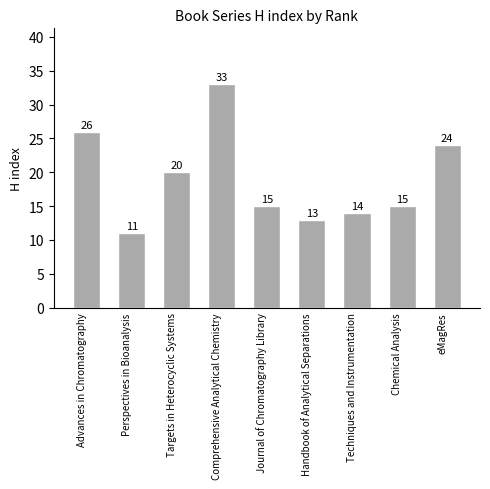

What is the ratio of the value at Journal of Chromatography Library to the value at Handbook of Analytical Separations?

1.2